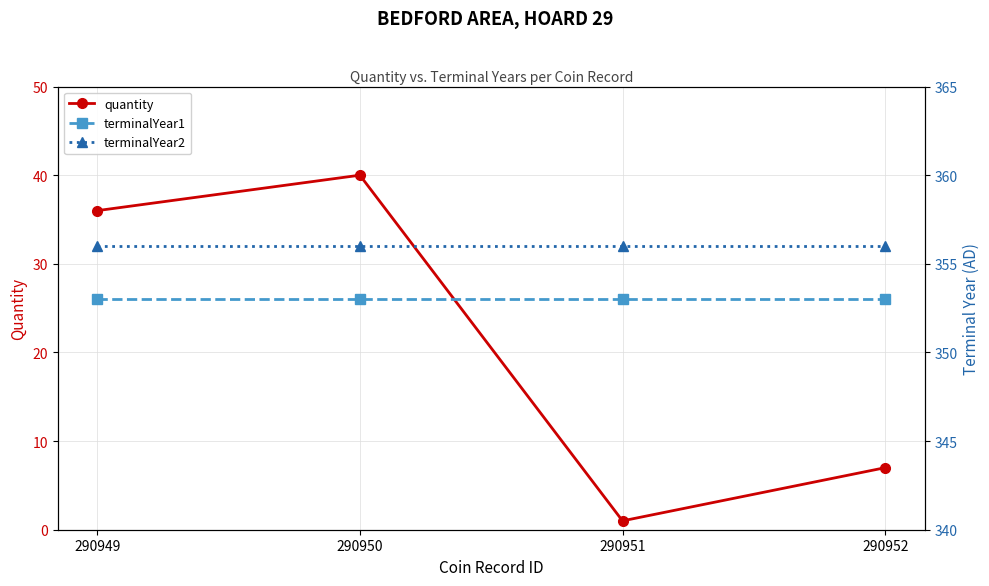

What is the minimum value for quantity?

1